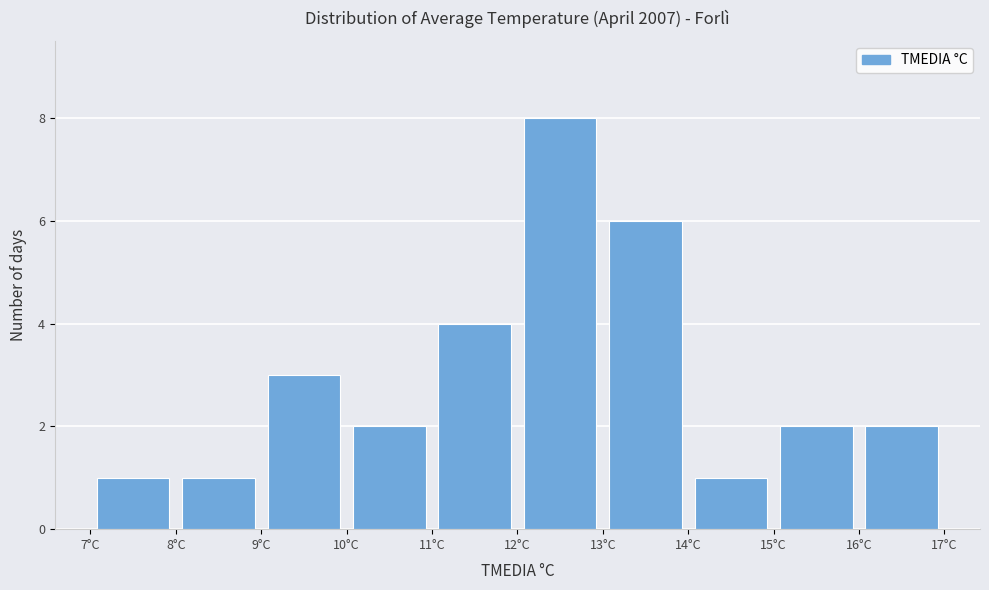

Reading left to right, list every bar in this chart as the range it spans on the x-axis followed by its height. The values are not printed on the chart, so give them approximately, as read against the axis.

7 to 8: 1
8 to 9: 1
9 to 10: 3
10 to 11: 2
11 to 12: 4
12 to 13: 8
13 to 14: 6
14 to 15: 1
15 to 16: 2
16 to 17: 2